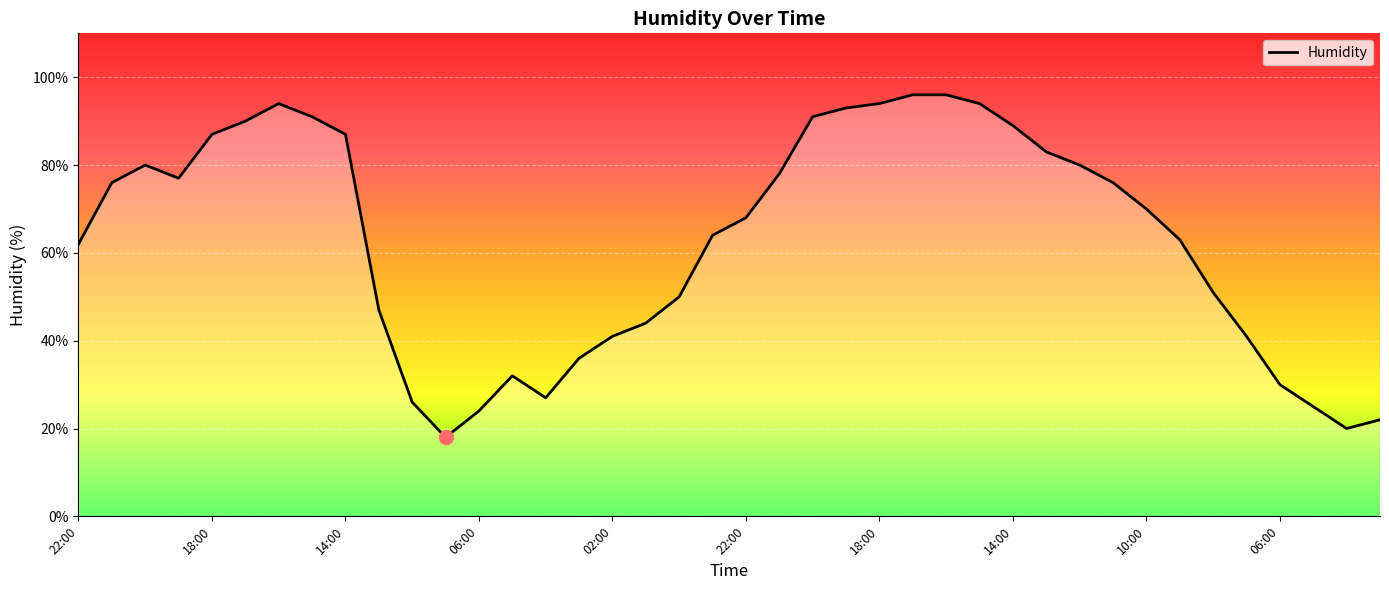

What is the greatest value displayed?

96